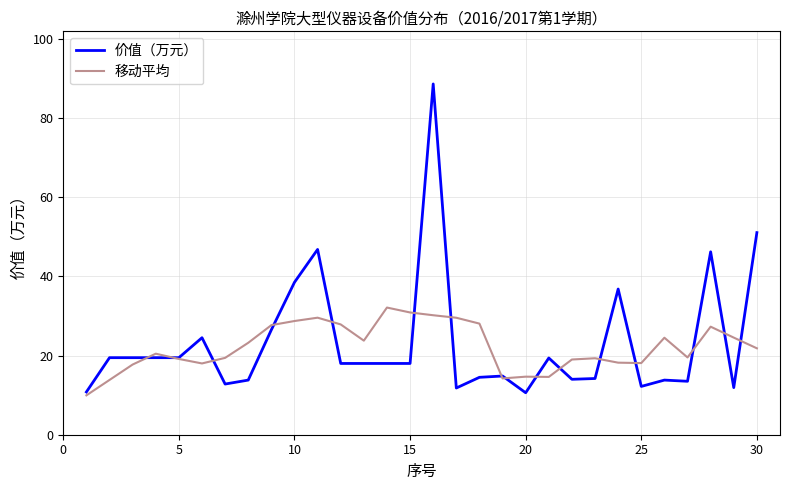

What are all the series names shown in the legend?

价值（万元）, 移动平均